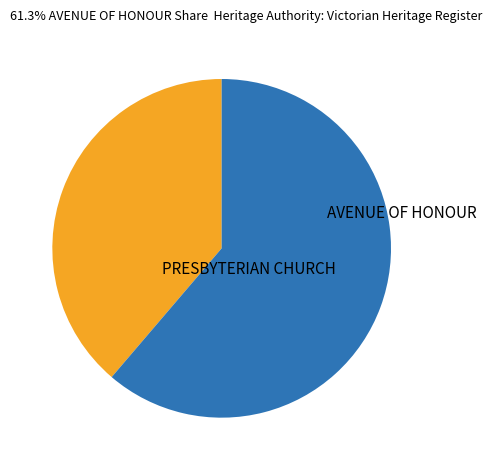

True or false: PRESBYTERIAN CHURCH accounts for 39% of the total.

True